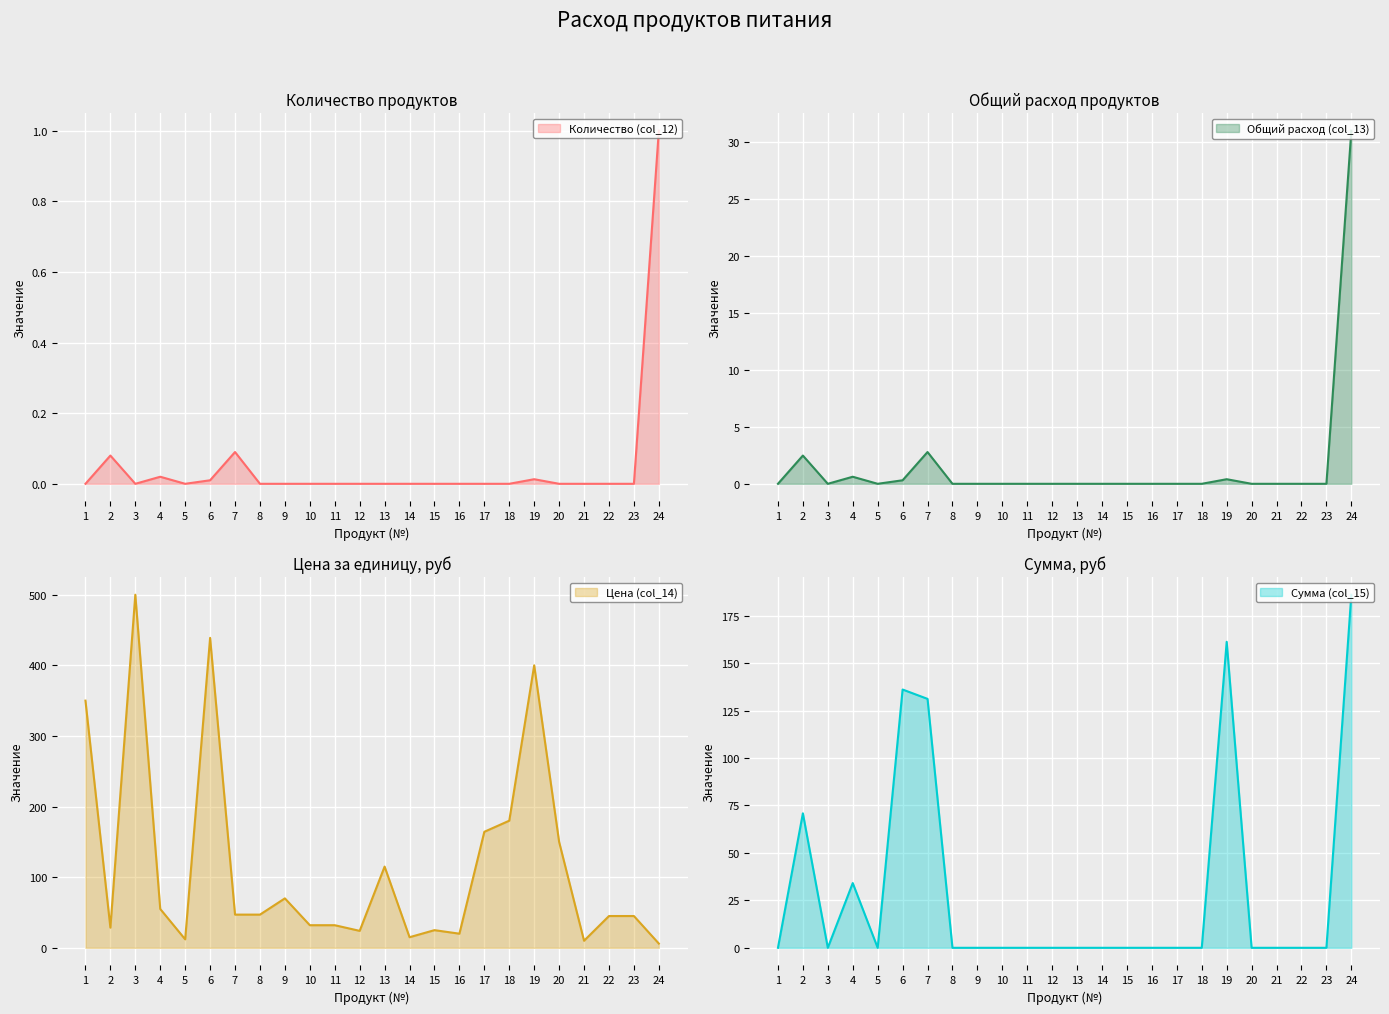

Is it true that Количество (col_12) equals -0.4 at 12?

False